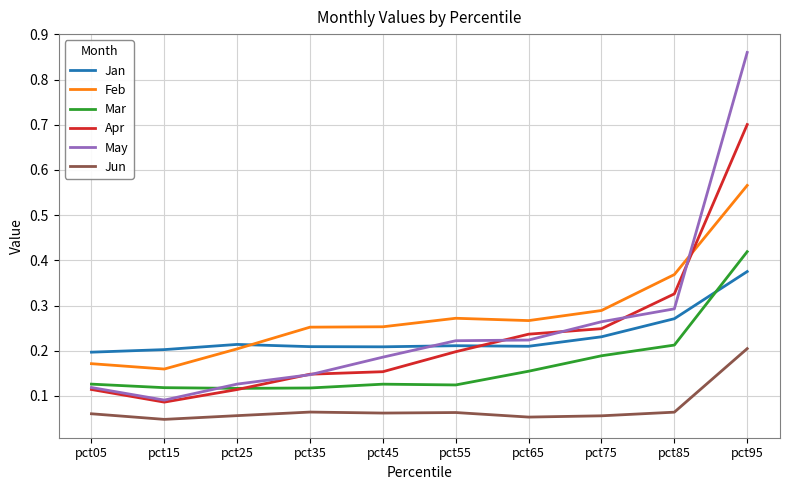

List the series in order of their peak value, lowest first.

Jun, Jan, Mar, Feb, Apr, May